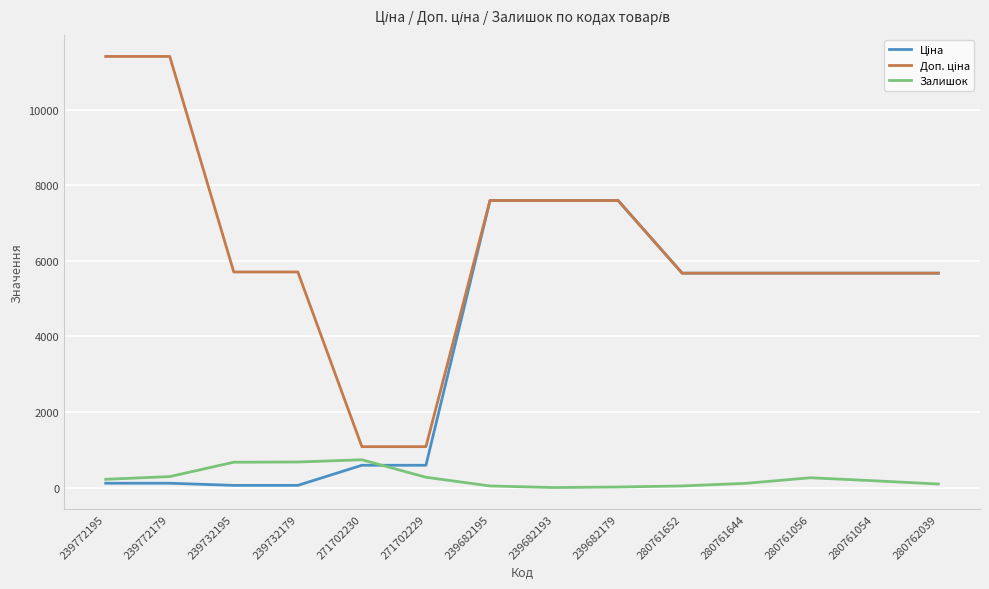

What is the spread (max minus min) of values at 239682193?

7596.5